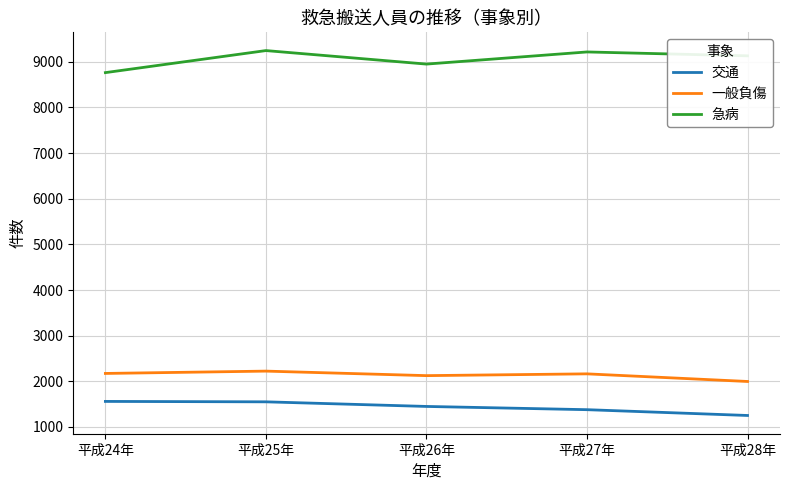

The value of 交通 at 平成27年 is 1824. True or false?

False